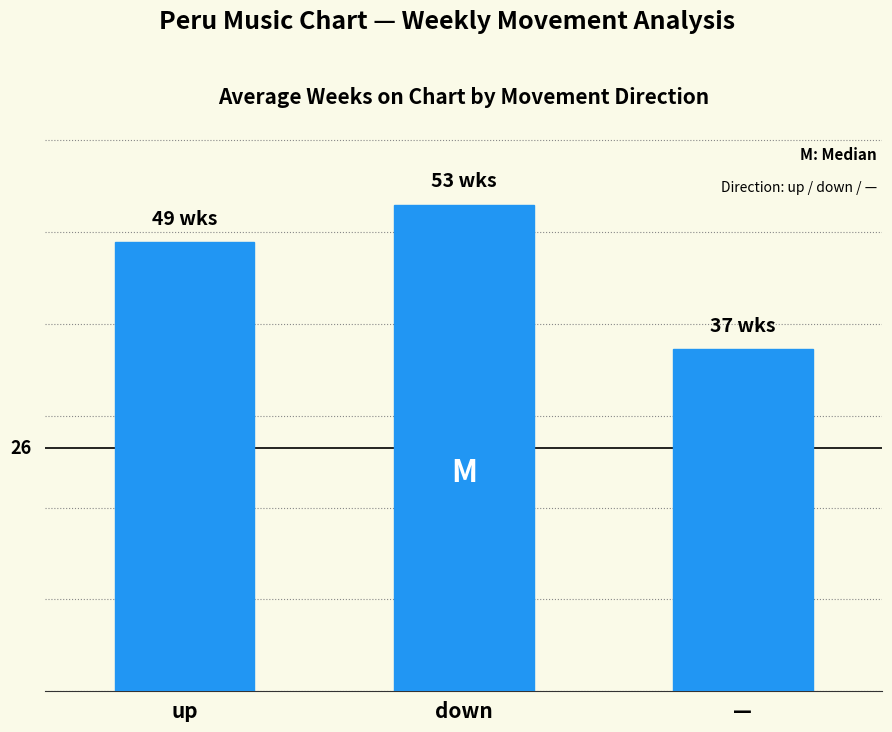

Does the chart contain any negative values?

No